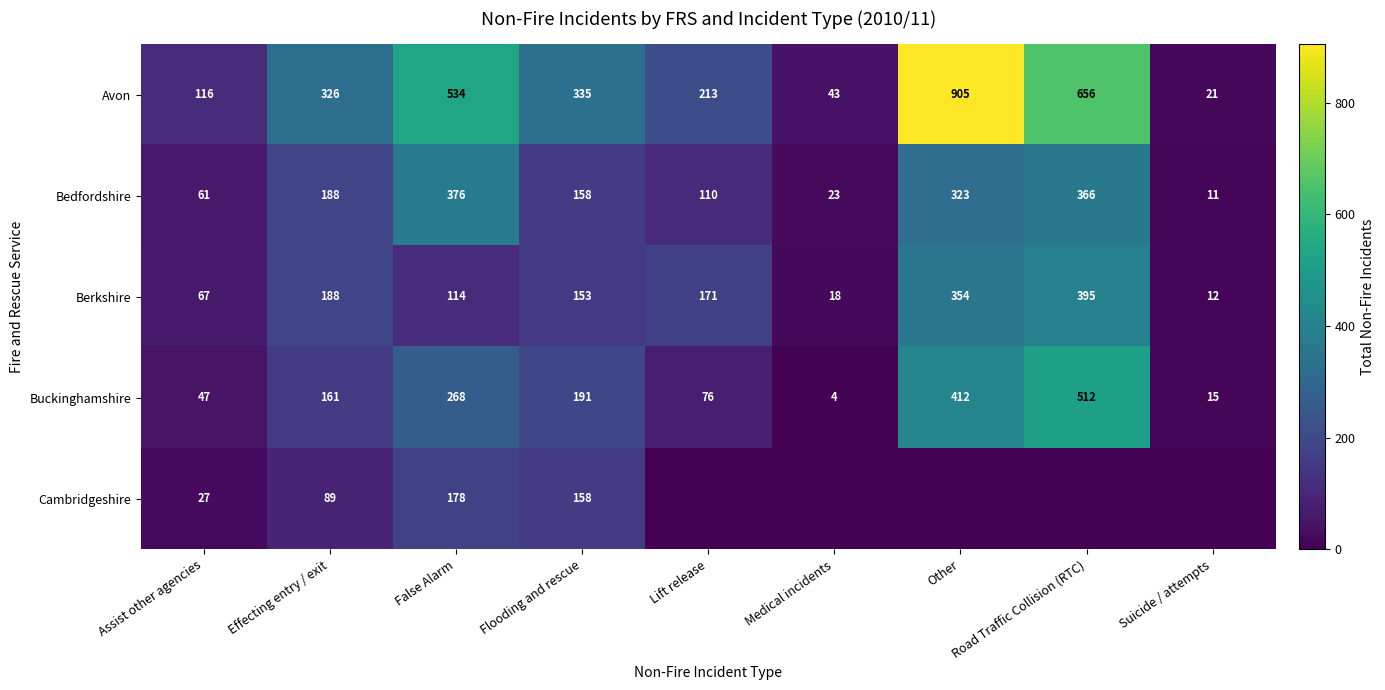

At Assist other agencies, list the series in order from smallest to largest.

Cambridgeshire, Buckinghamshire, Bedfordshire, Berkshire, Avon